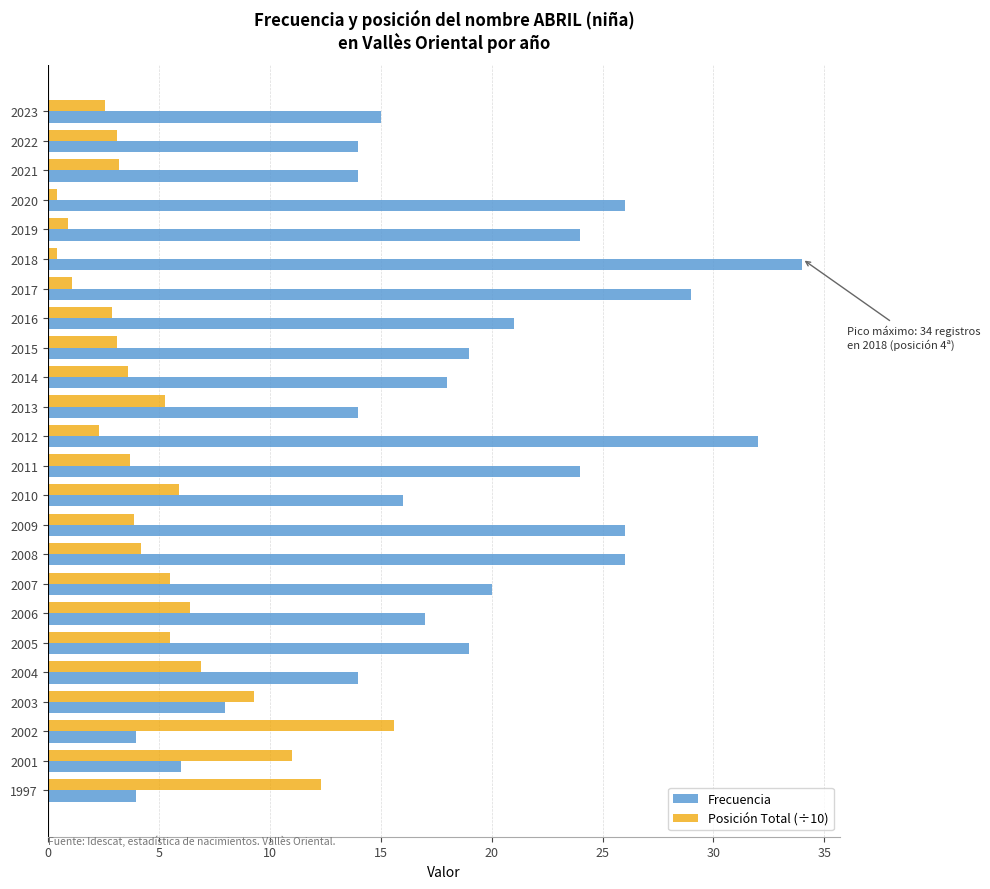

Is the value of Posición Total (÷10) at 2002 greater than the value of Frecuencia at 2019?

No